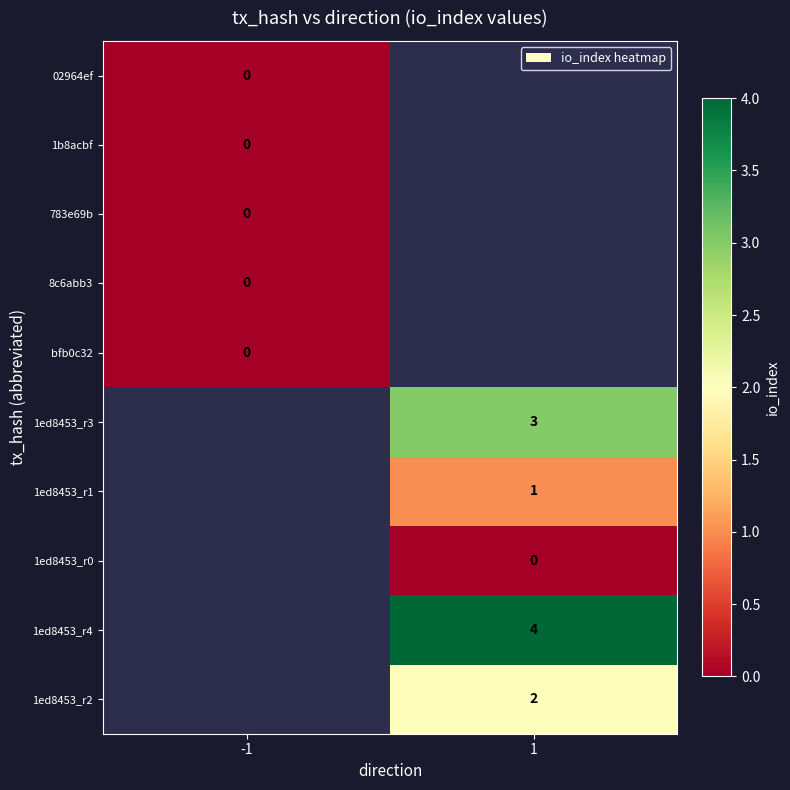

How many data points does each series have?

2